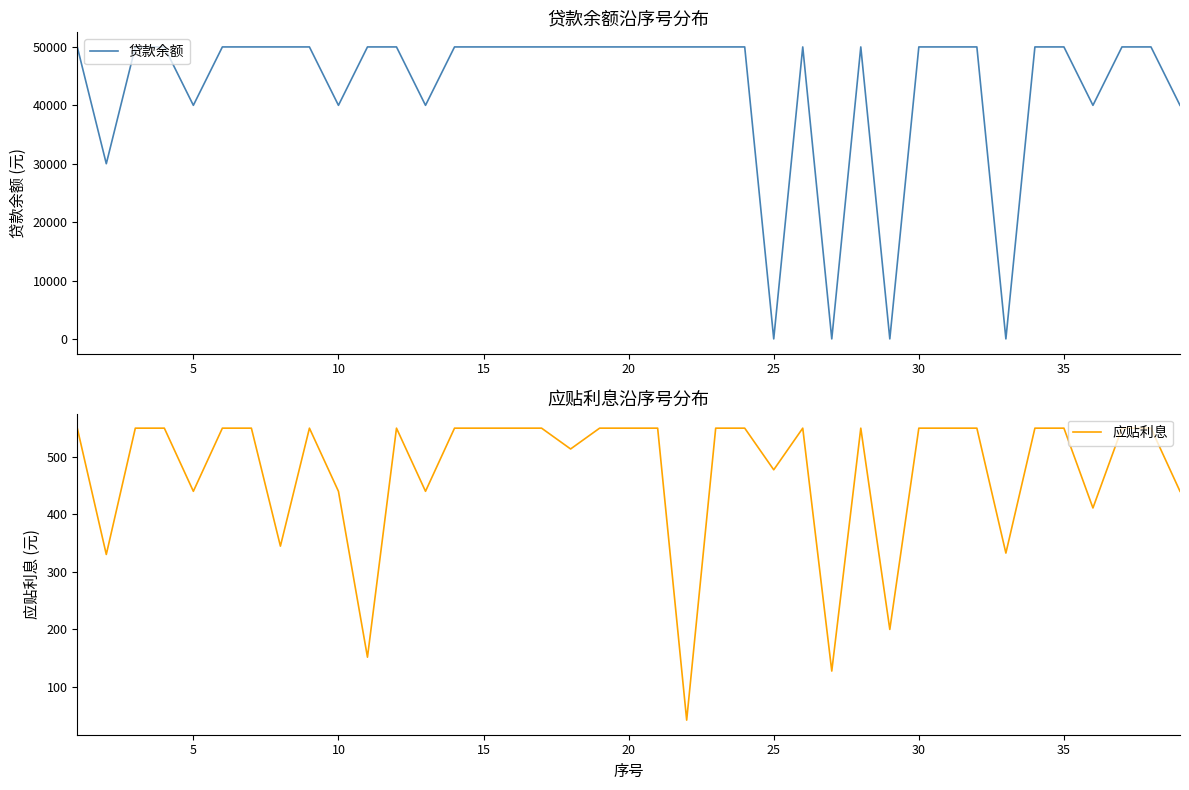

What is the greatest value displayed?

50000.0